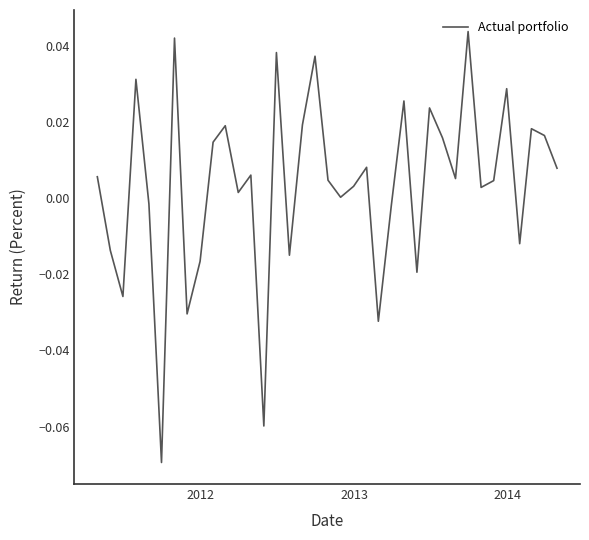

Count the number of categories in the chart.

37